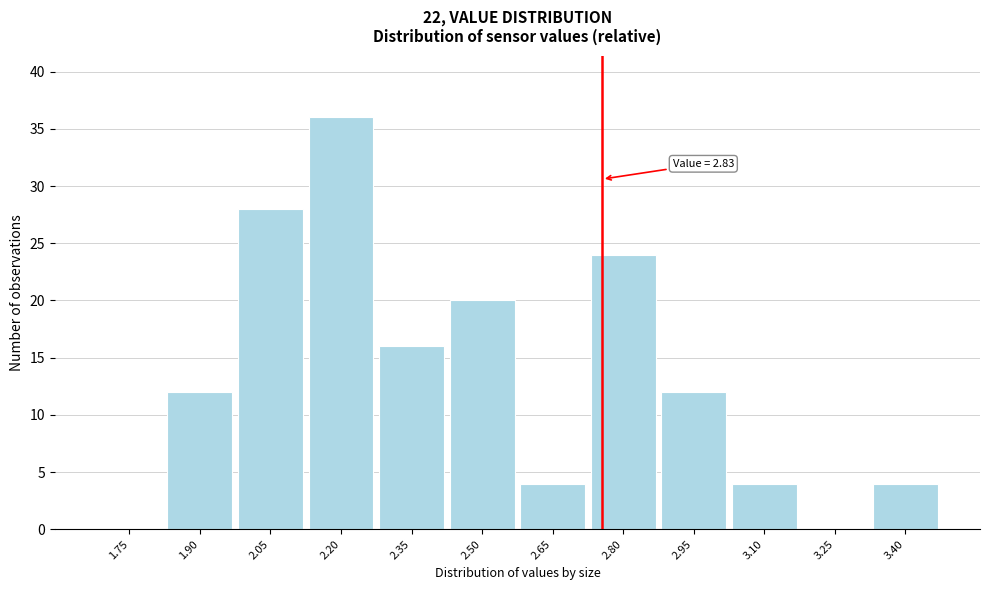

Reading left to right, extract all data points from this chart.

1.75=0	1.90=12	2.05=28	2.20=36	2.35=16	2.50=20	2.65=4	2.80=24	2.95=12	3.10=4	3.25=0	3.40=4